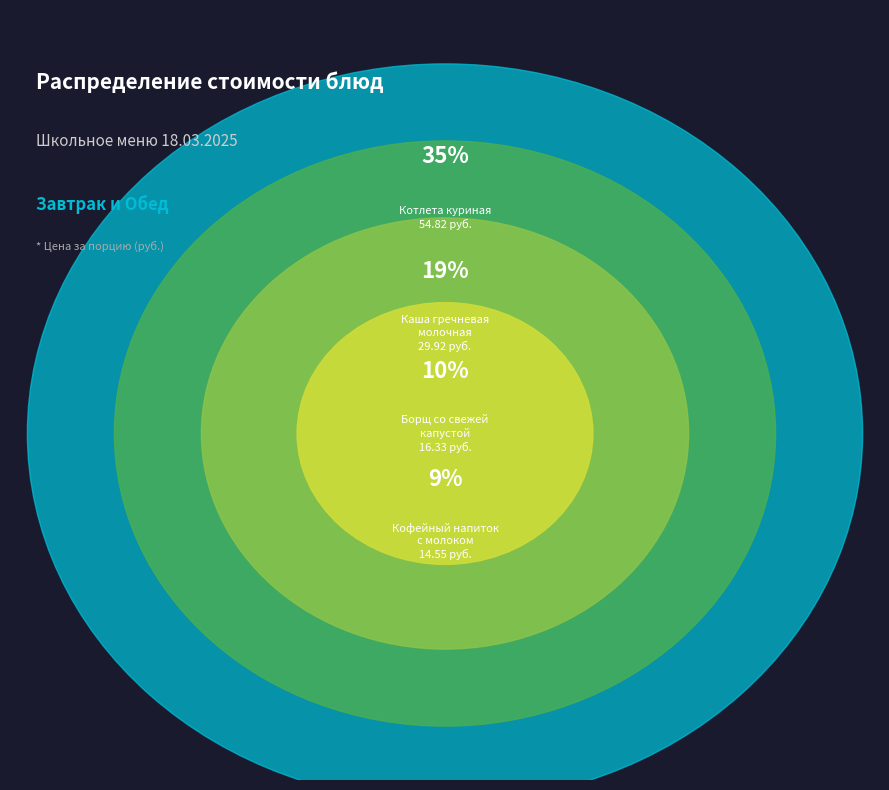

Is Кофейный напиток
с молоком the majority of the pie?

No